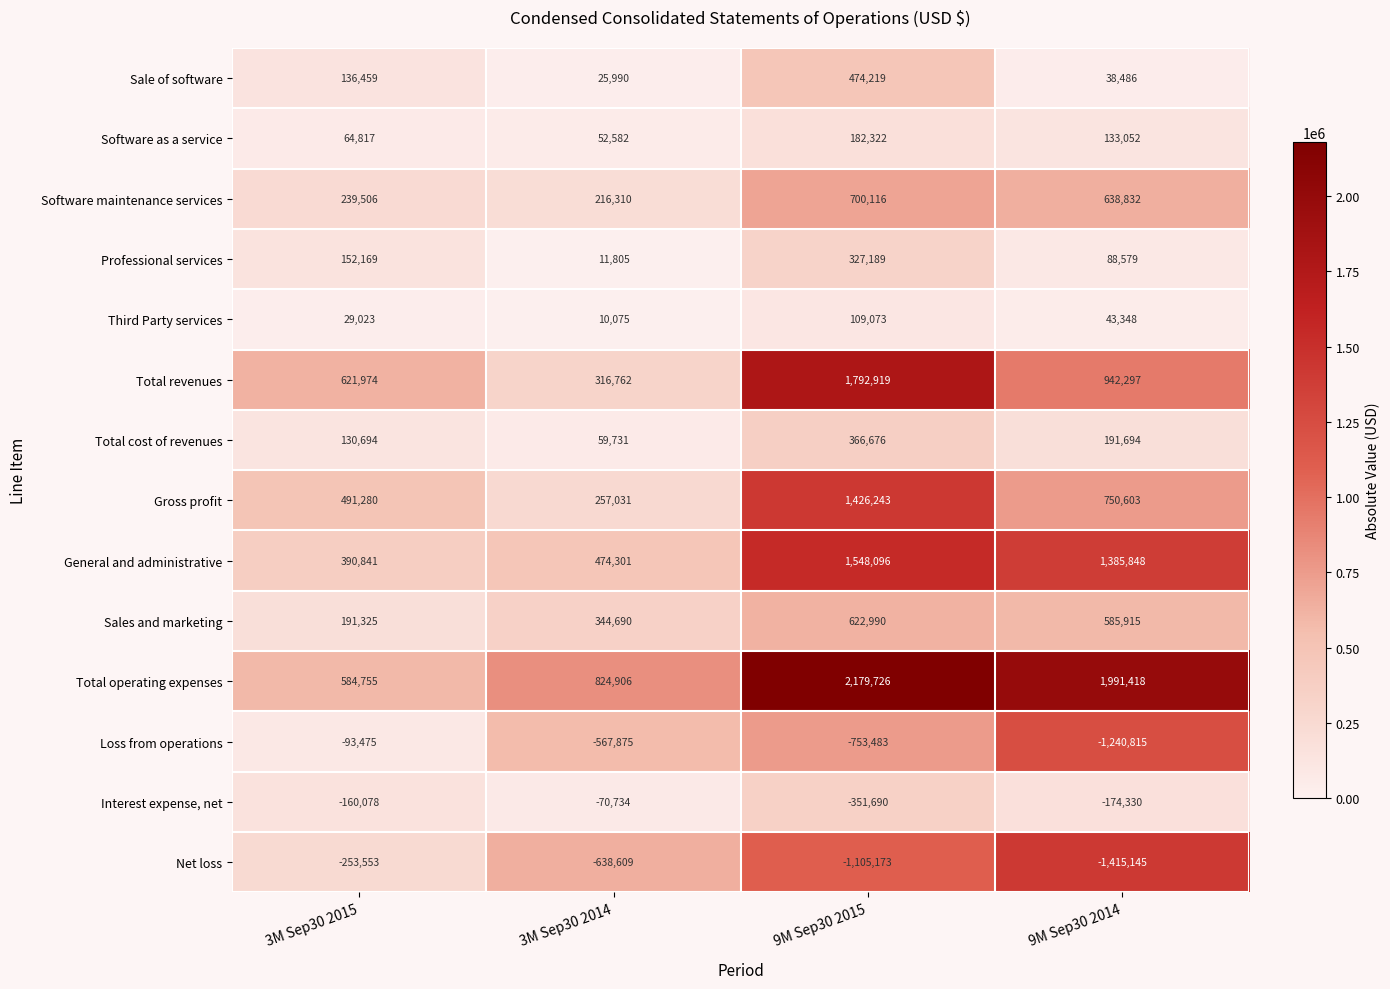

What is the spread (max minus min) of values at 3M Sep30 2015?

875527